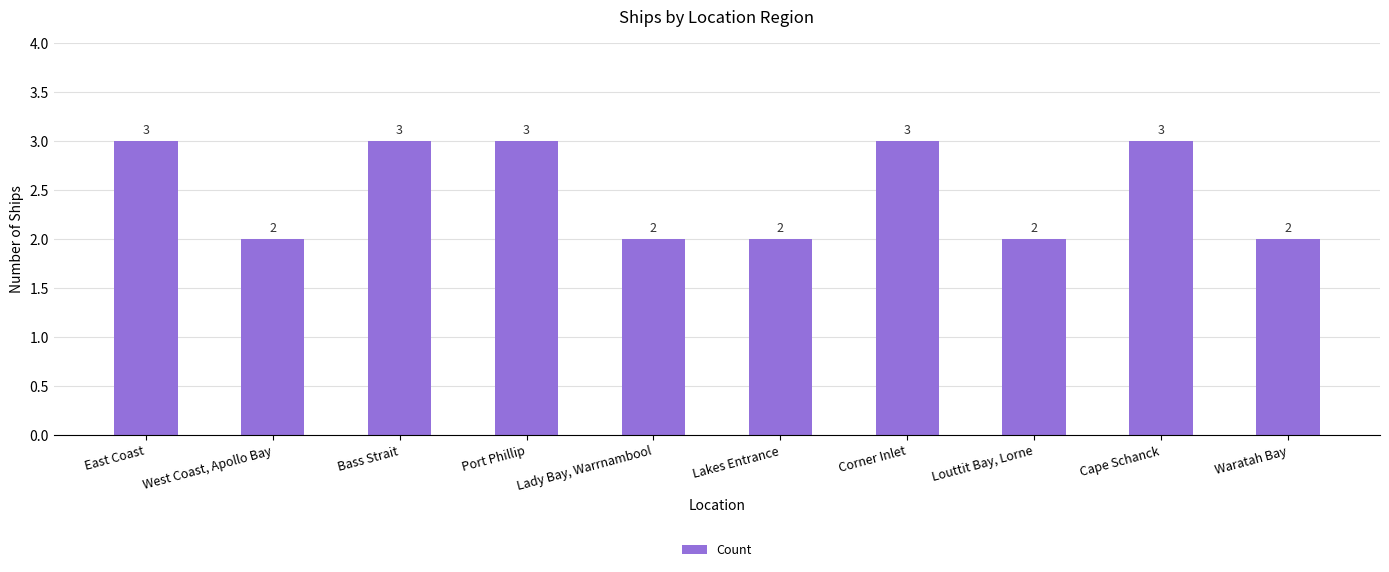

True or false: the data shows 1 at Louttit Bay, Lorne.

False